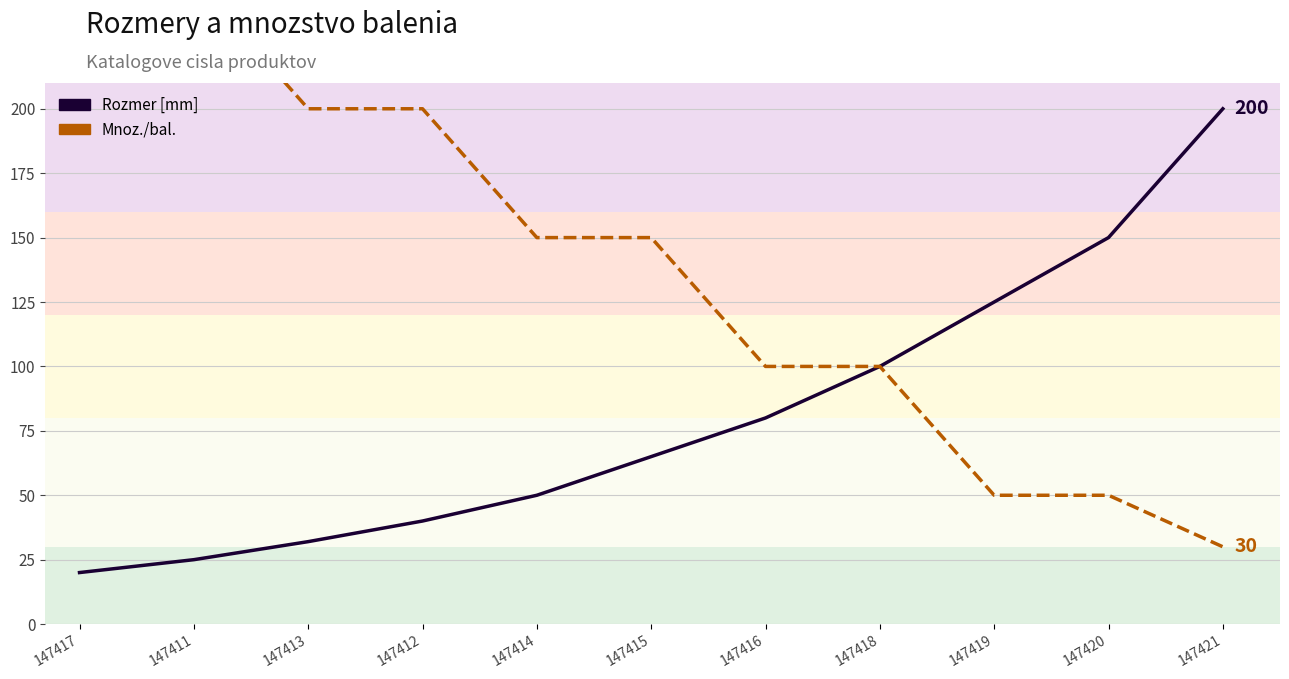

True or false: Rozmer [mm] has more than 0 points higher than both neighbors.

False